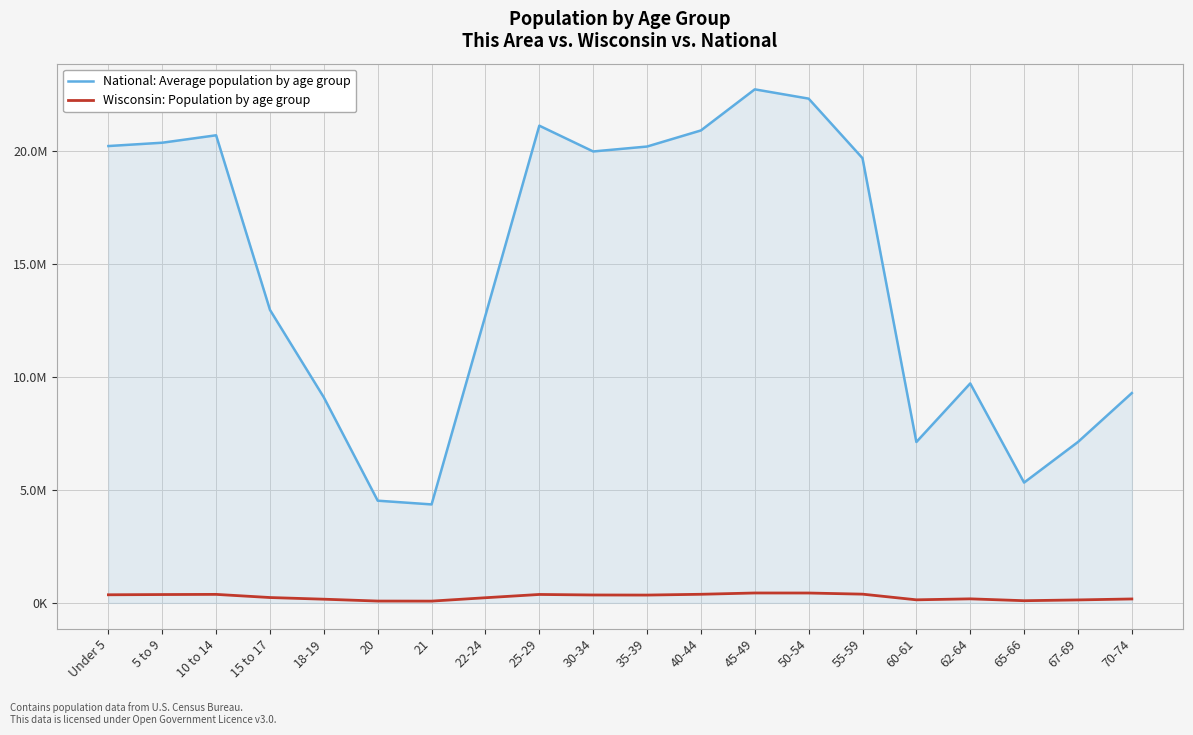

The National: Average population by age group series shows 22298125 at 50-54. True or false?

True